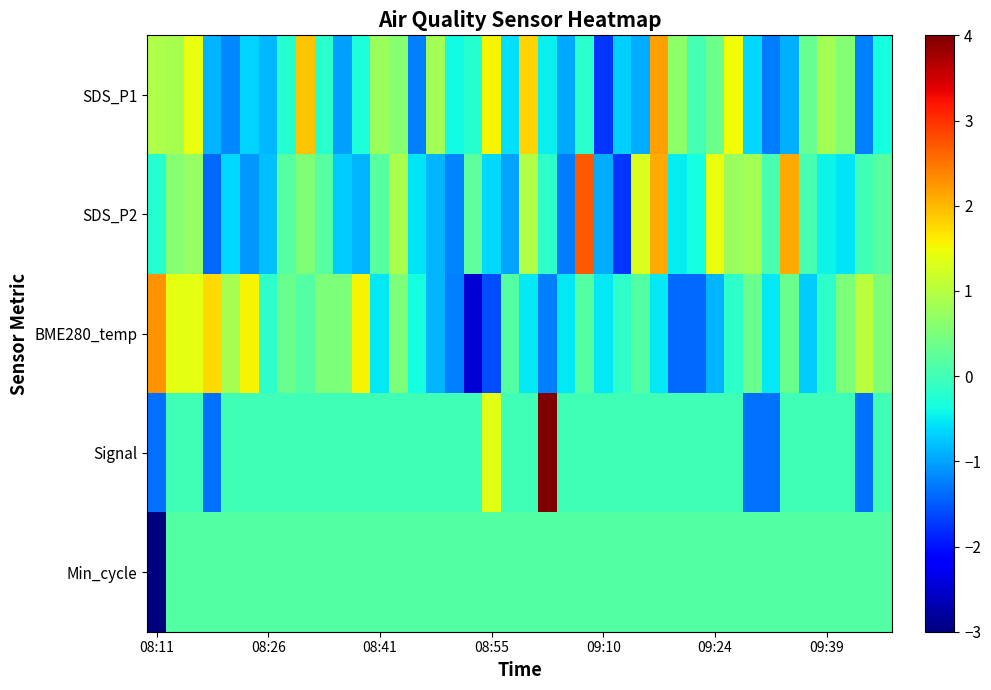

What is the maximum value shown in the chart?

5.4